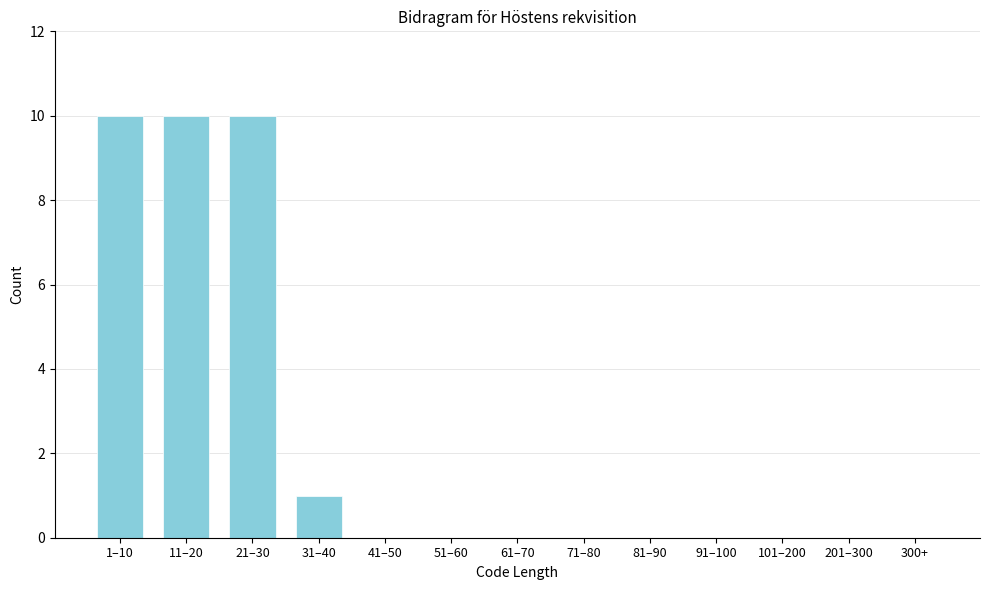

Reading left to right, list all the values displayed in this chart.

1–10=10	11–20=10	21–30=10	31–40=1	41–50=0	51–60=0	61–70=0	71–80=0	81–90=0	91–100=0	101–200=0	201–300=0	300+=0